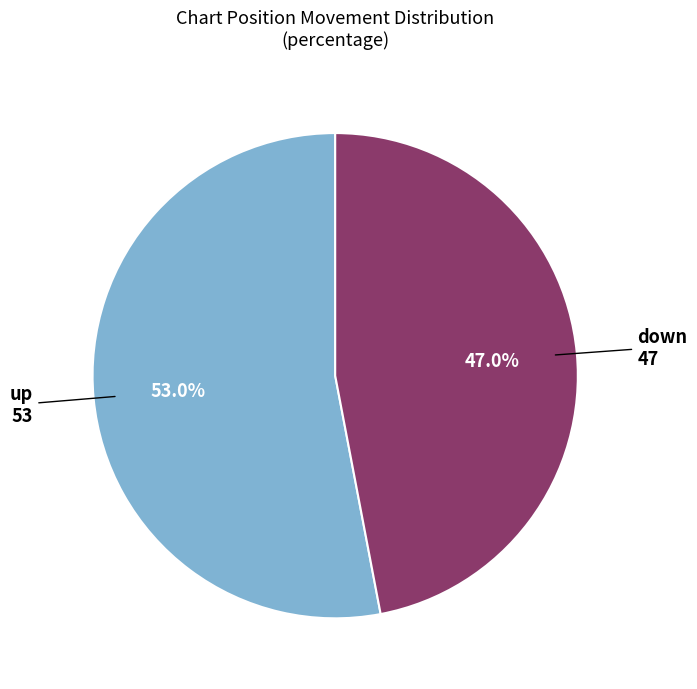

Does any single category account for the majority?

Yes